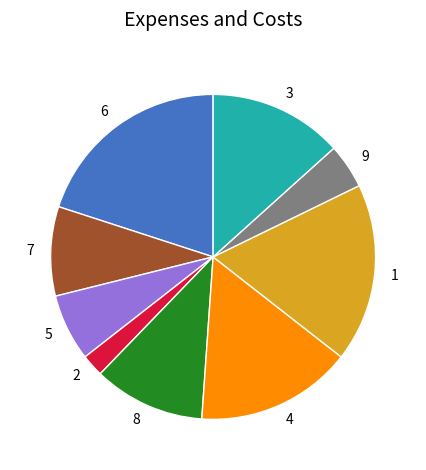

How many segments does this pie chart have?

9